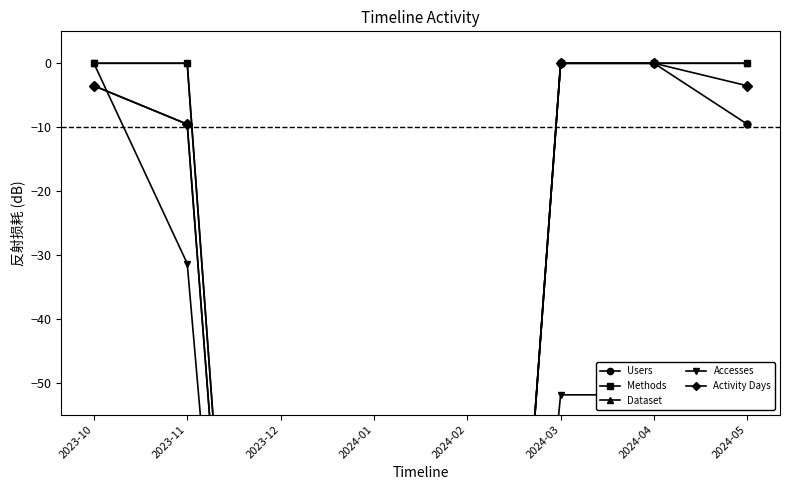

What is the difference between the Methods values at 2024-04 and 2023-12?

200.0